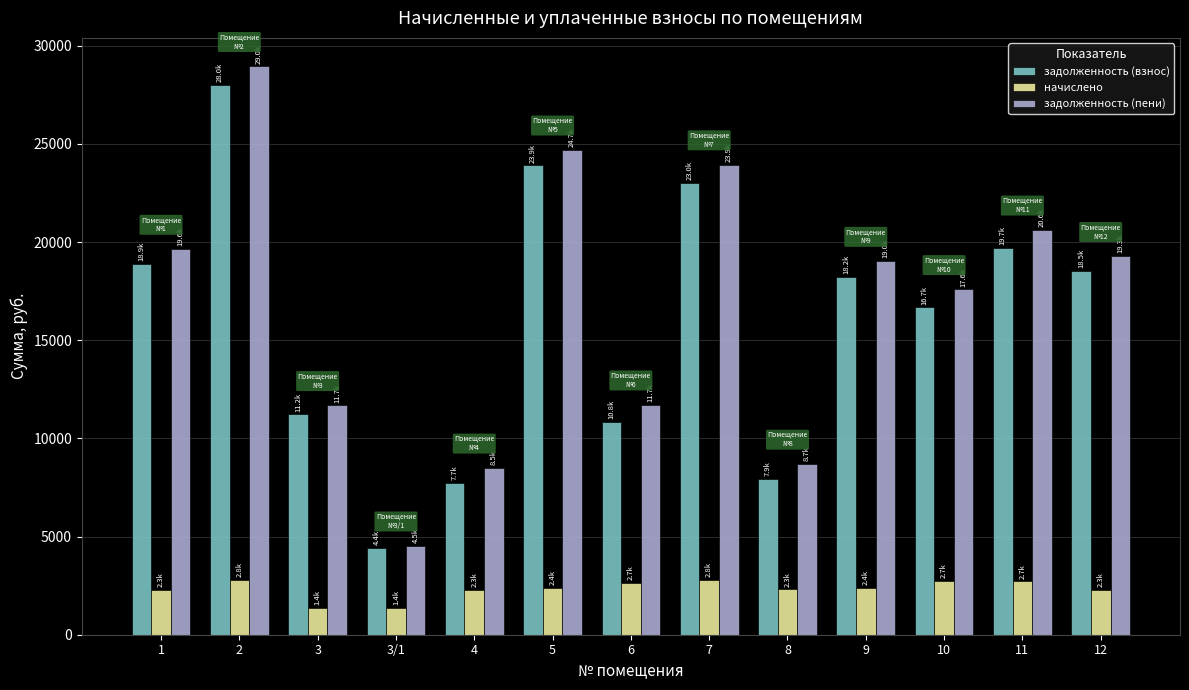

What is the maximum value for начислено?

2791.9